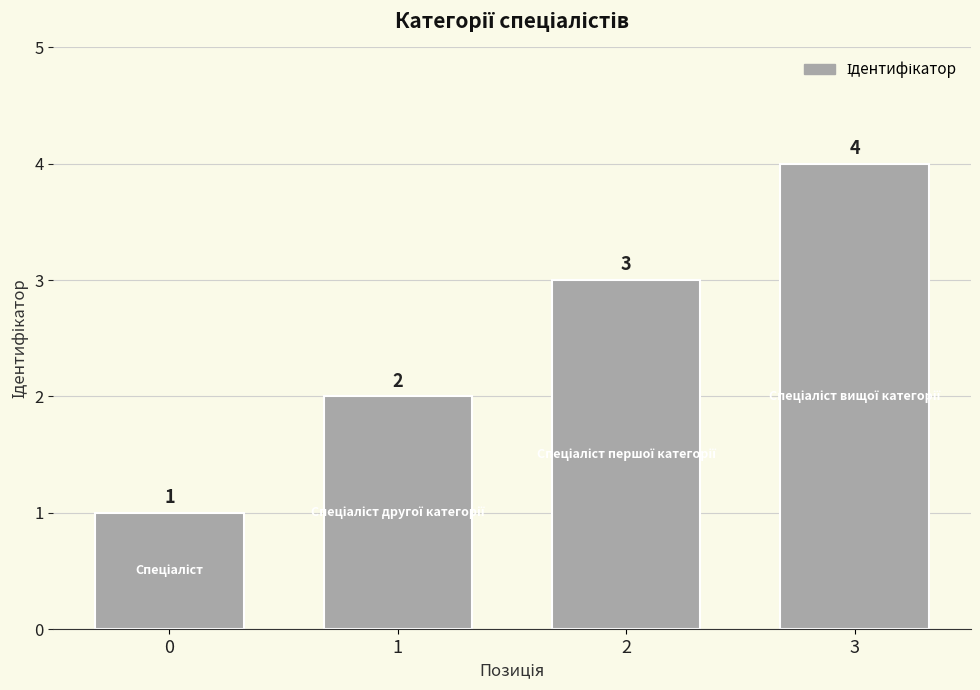

Reading left to right, what are all the values shown in this chart?

1	2	3	4